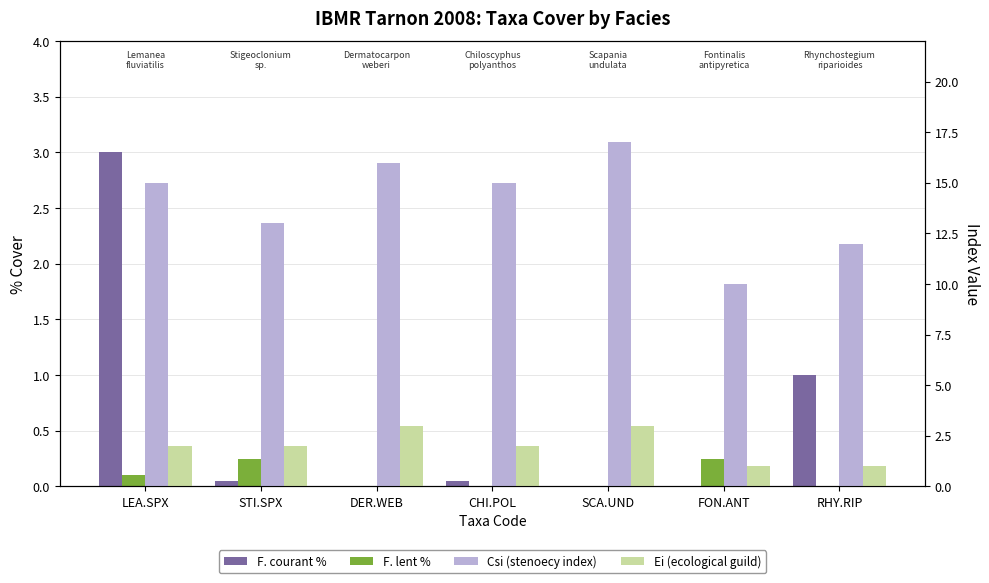

True or false: F. courant % has a value of 0.1 at STI.SPX.

False